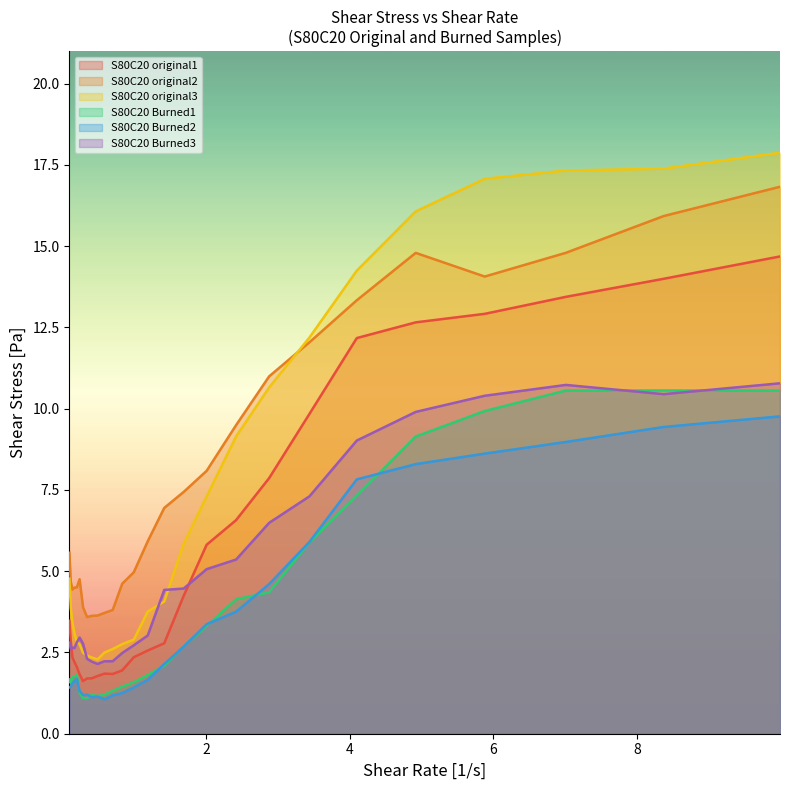

What is the minimum value for S80C20 original3?

2.3